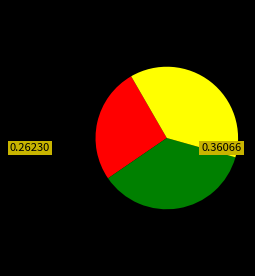

Is there any slice that represents more than half of the pie?

No